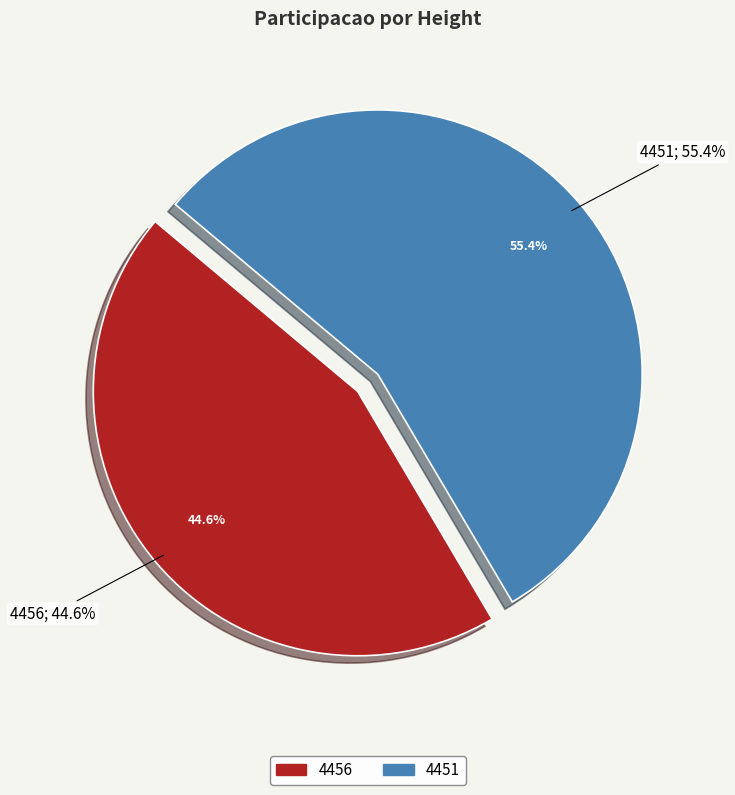

To the nearest percent, what is the difference between the 4451 and 4456 slice percentages?

11%